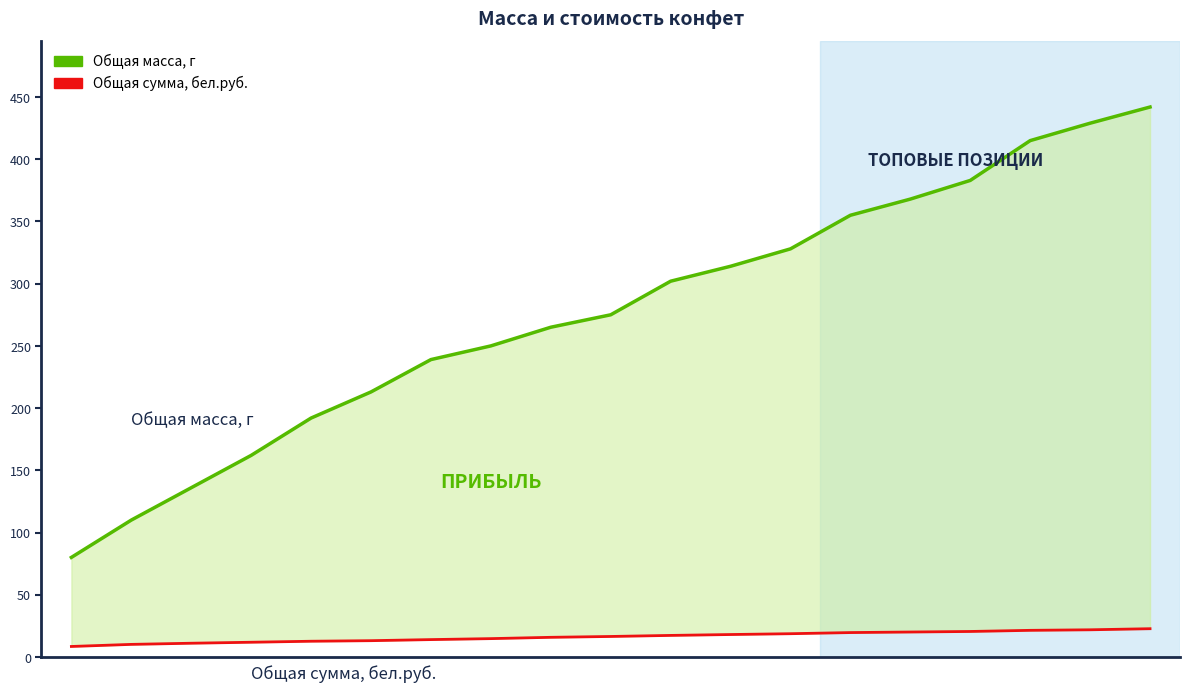

Does the chart have visible grid lines?

No